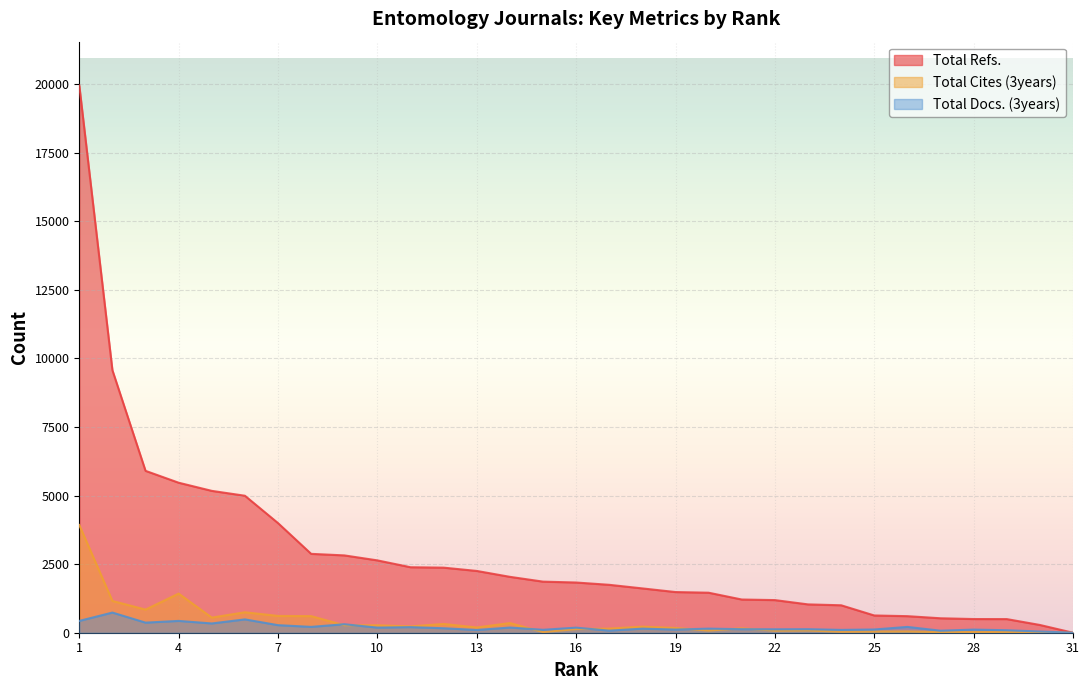

What is the value of the Total Refs. point at the 26th from the left?

604